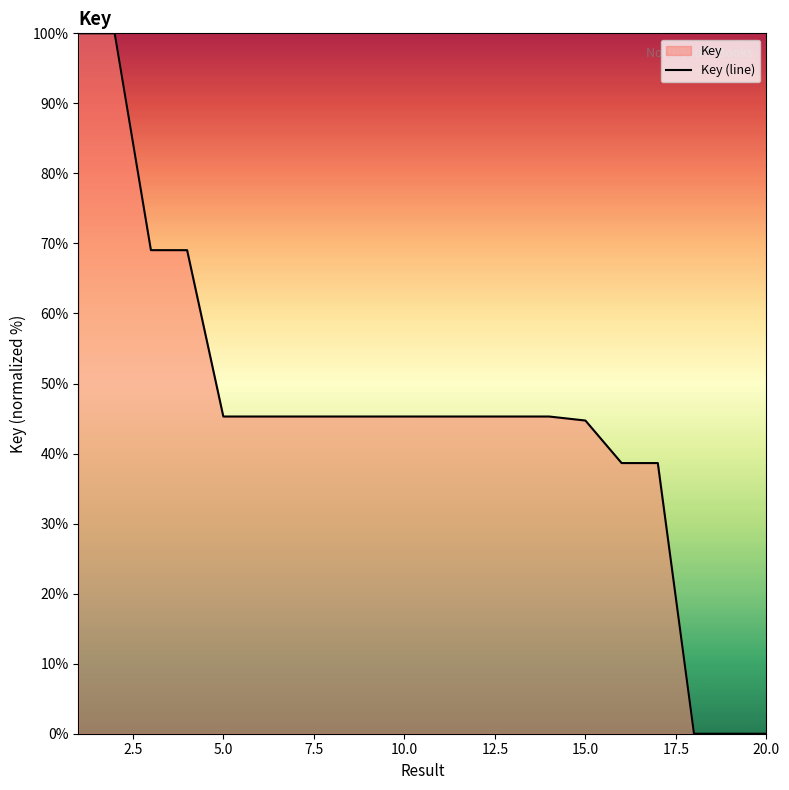

The chart shows a value of 44.7 at 15.0. True or false?

True